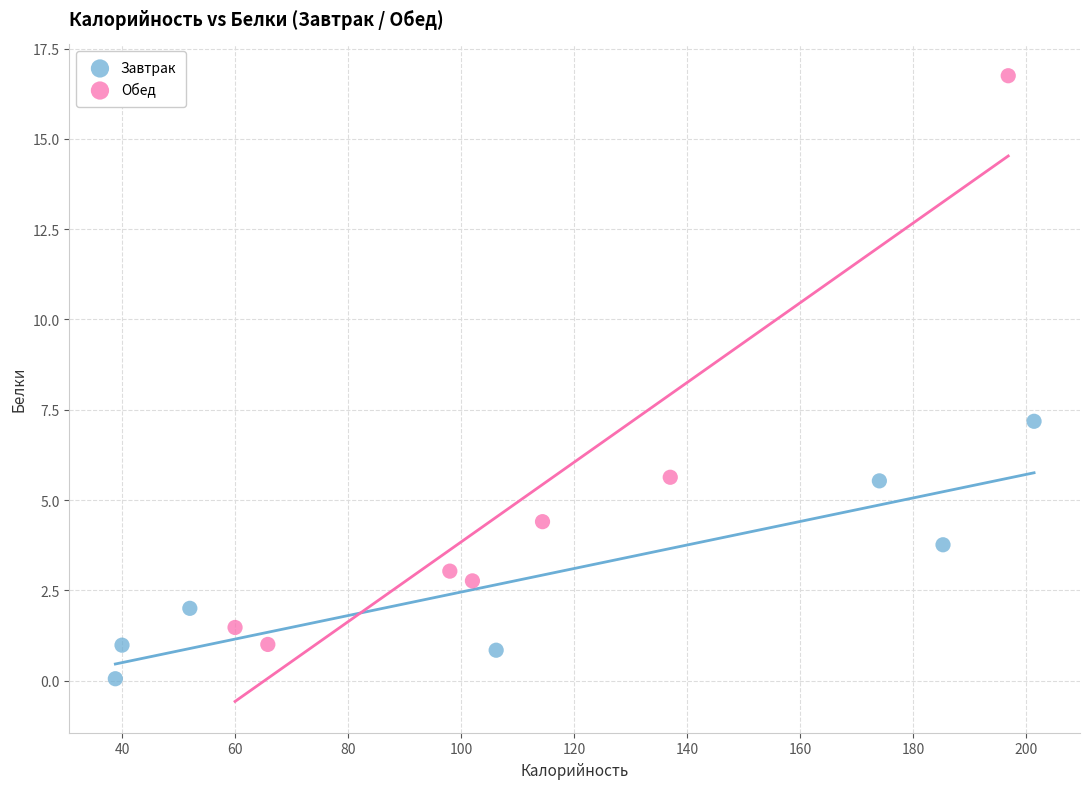

What are all the series names shown in the legend?

Завтрак, Обед